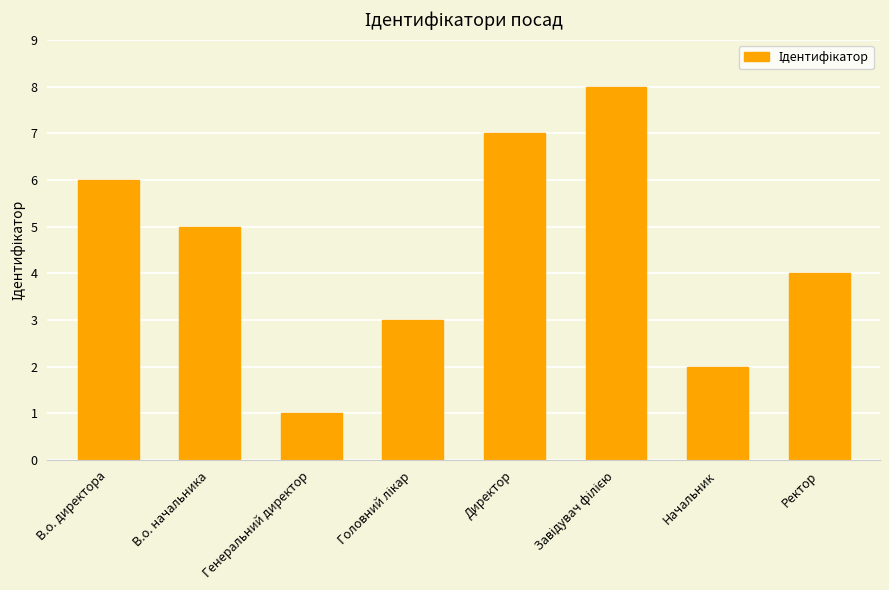

What position from the left is Директор?

5